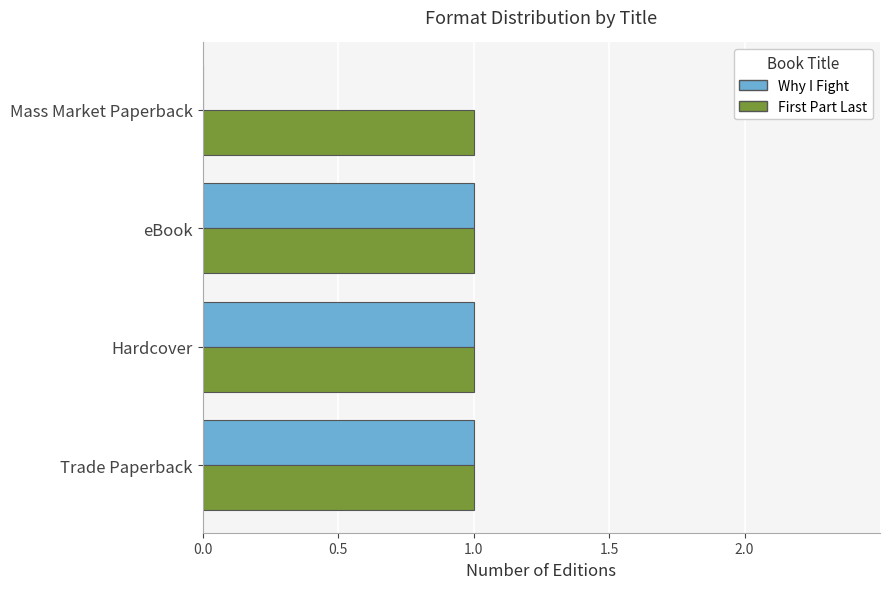

How many data points does each series have?

4